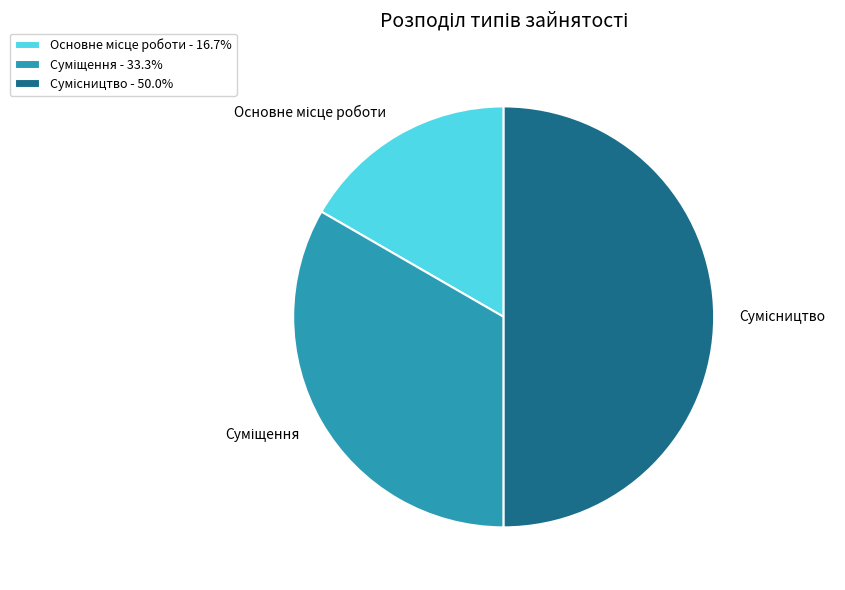

Count the number of slices in the pie.

3